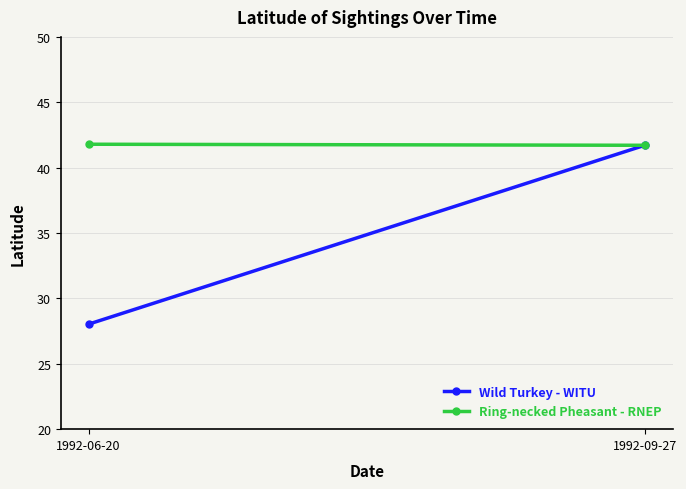

What position from the right is 1992-09-27?

1